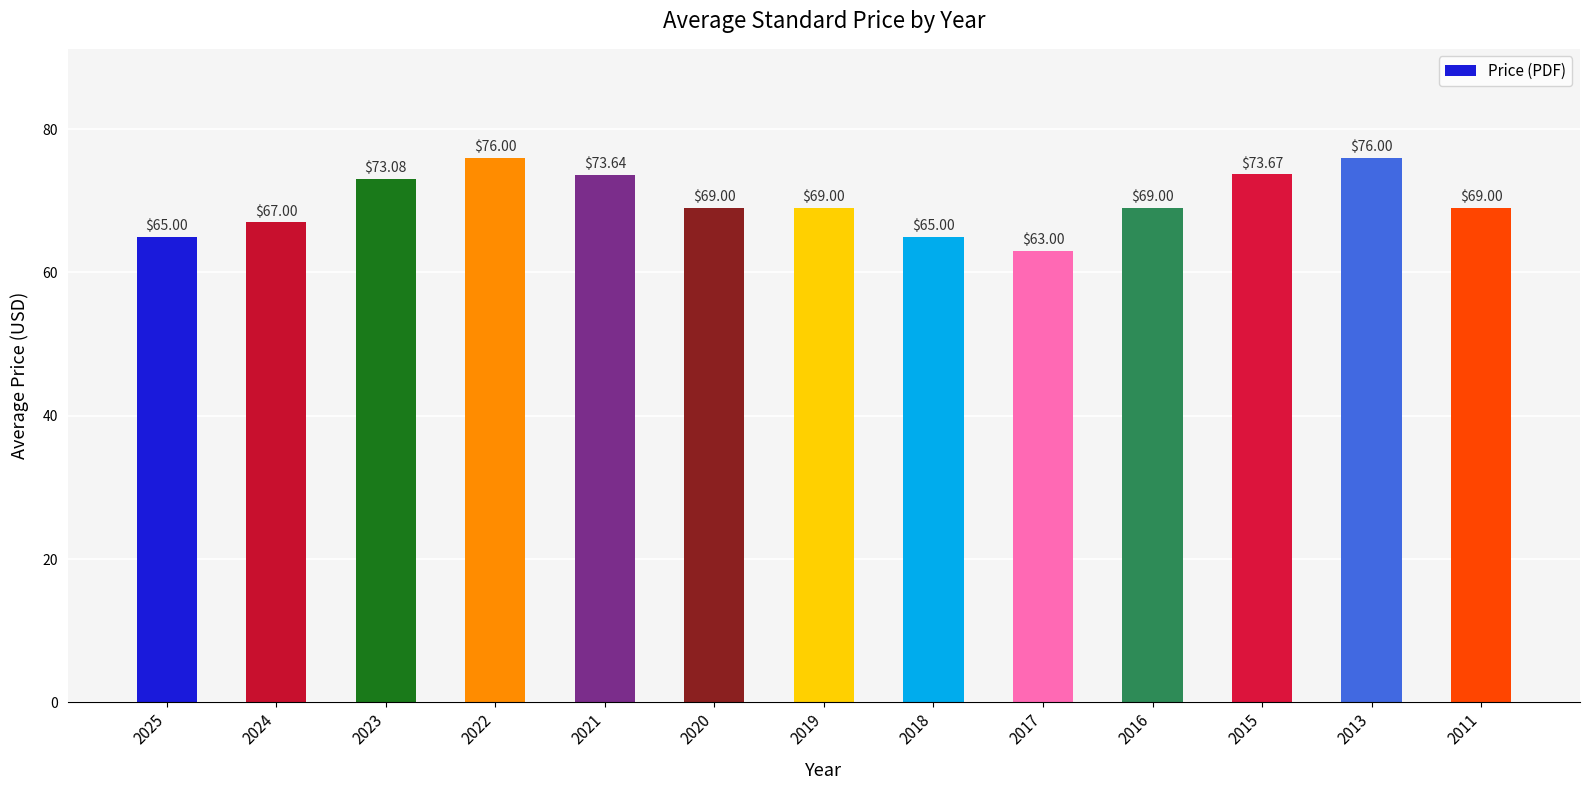

Between 2018 and 2022, which is larger?

2022